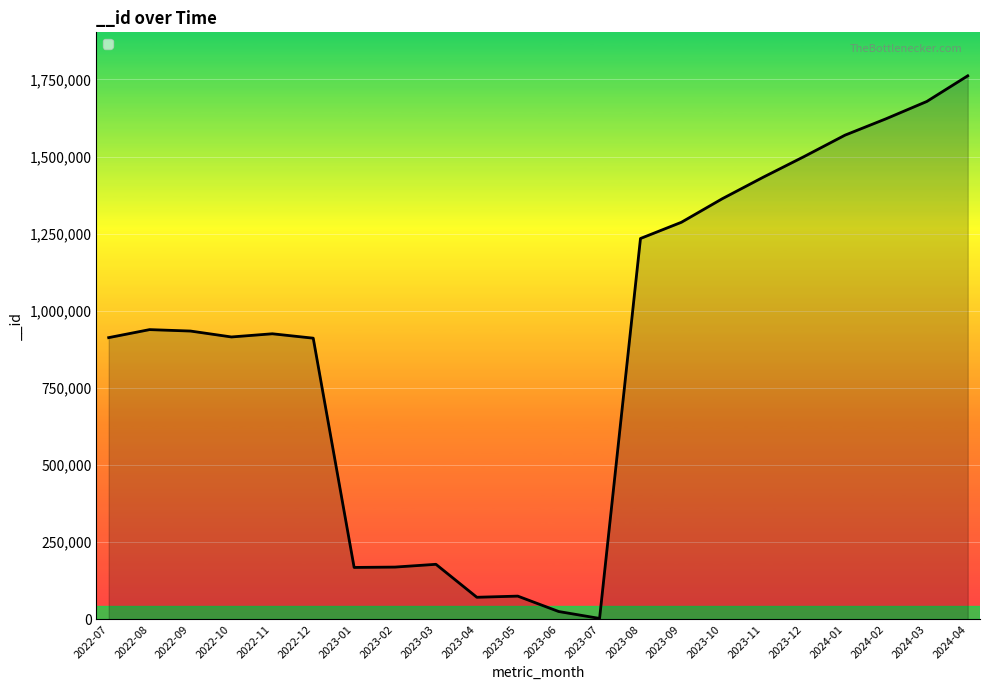

Between 2023-09 and 2024-03, which is larger?

2024-03